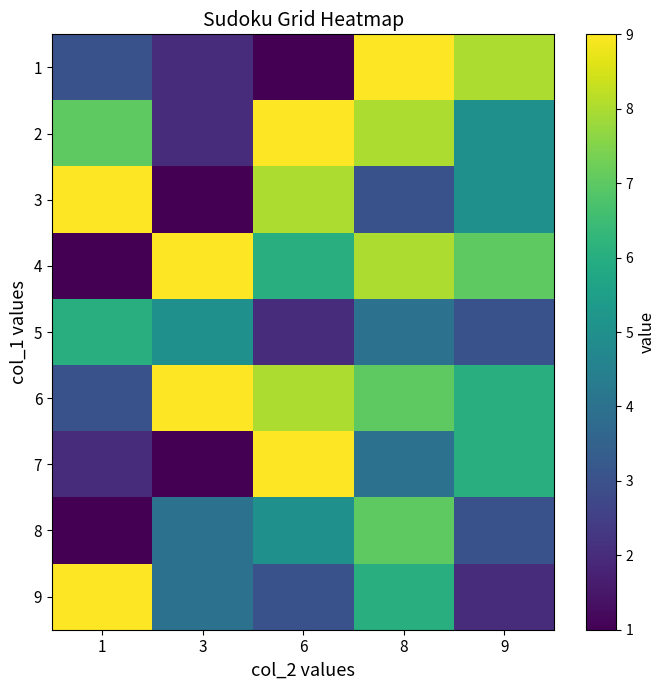

Reading left to right, extract all data points from this chart.

1: 1=3	3=2	6=1	8=9	9=8
2: 1=7	3=2	6=9	8=8	9=5
3: 1=9	3=1	6=8	8=3	9=5
4: 1=1	3=9	6=6	8=8	9=7
5: 1=6	3=5	6=2	8=4	9=3
6: 1=3	3=9	6=8	8=7	9=6
7: 1=2	3=1	6=9	8=4	9=6
8: 1=1	3=4	6=5	8=7	9=3
9: 1=9	3=4	6=3	8=6	9=2